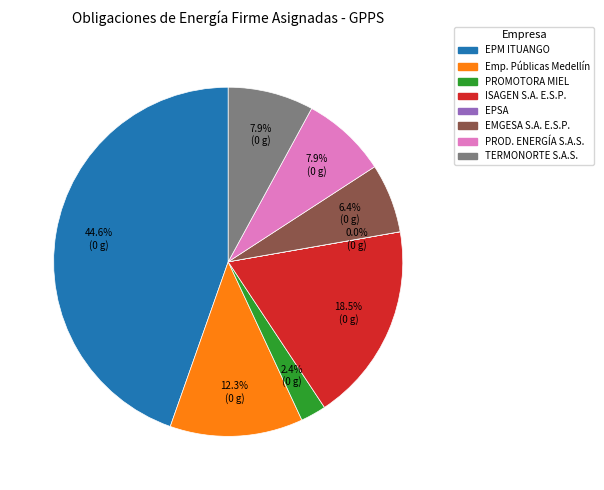

Is there a majority slice in this chart?

No